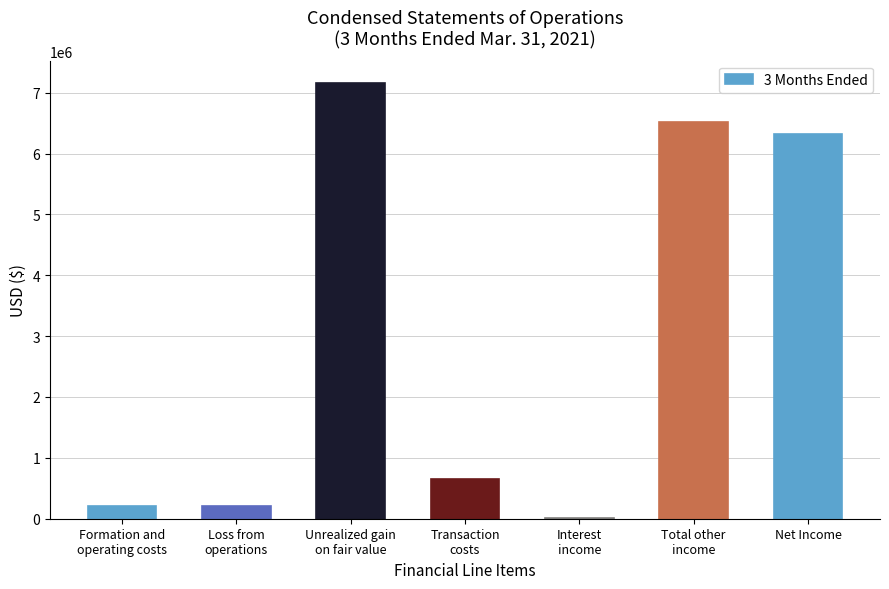

At which label is the value closest to 3587559?

Net Income